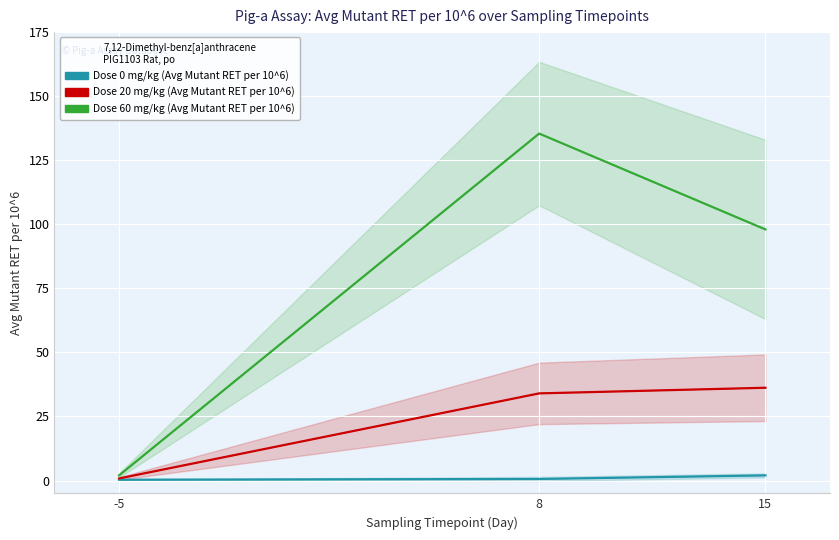

What is the sum of the Dose 60 mg/kg (Avg Mutant RET per 10^6) values at 8 and 15?

233.4